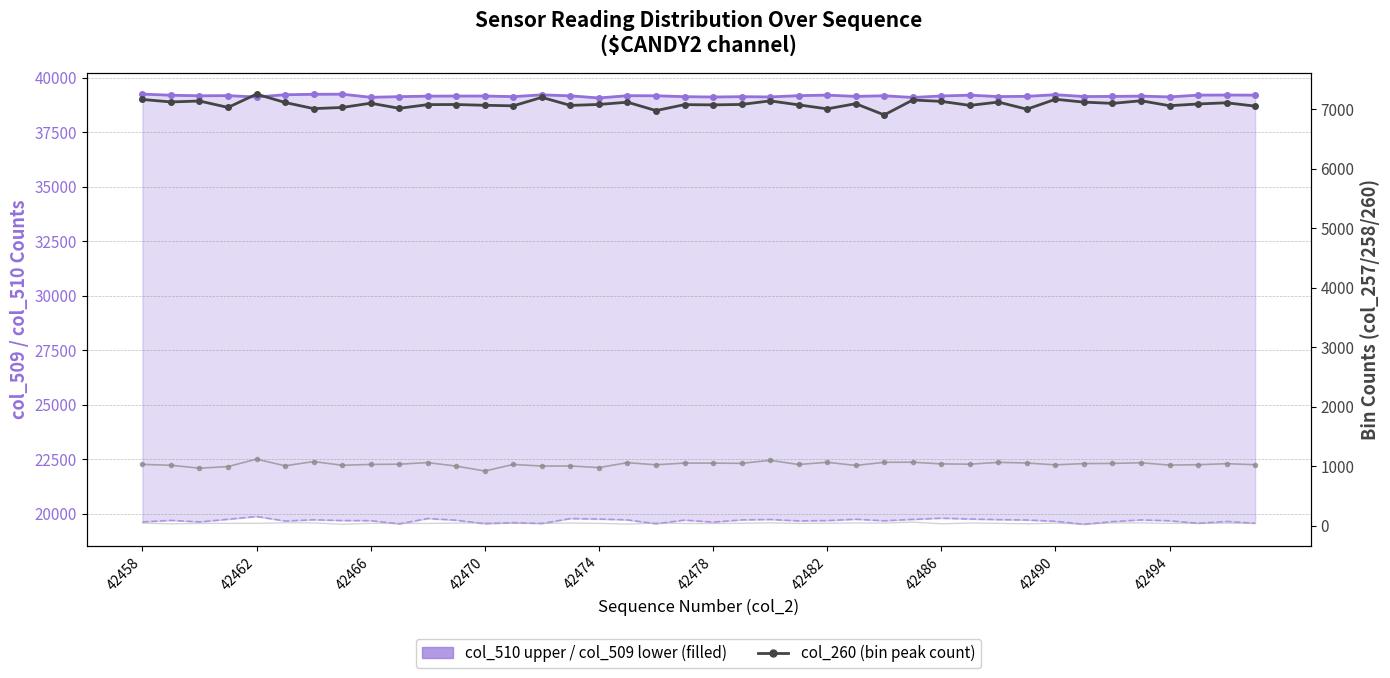

Which label corresponds to the largest value in the chart?

42458